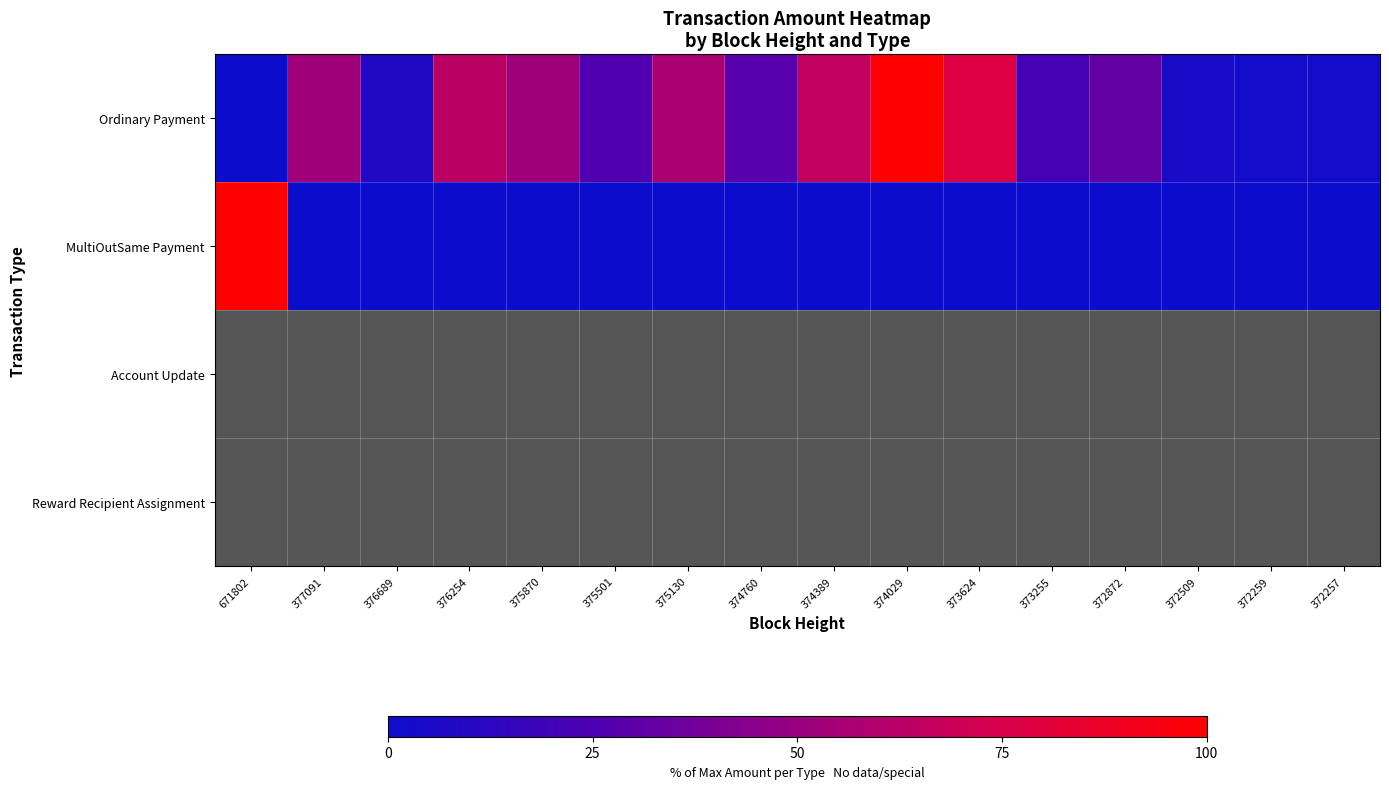

Between 375130 and 373255, which series saw the biggest shift?

Ordinary Payment